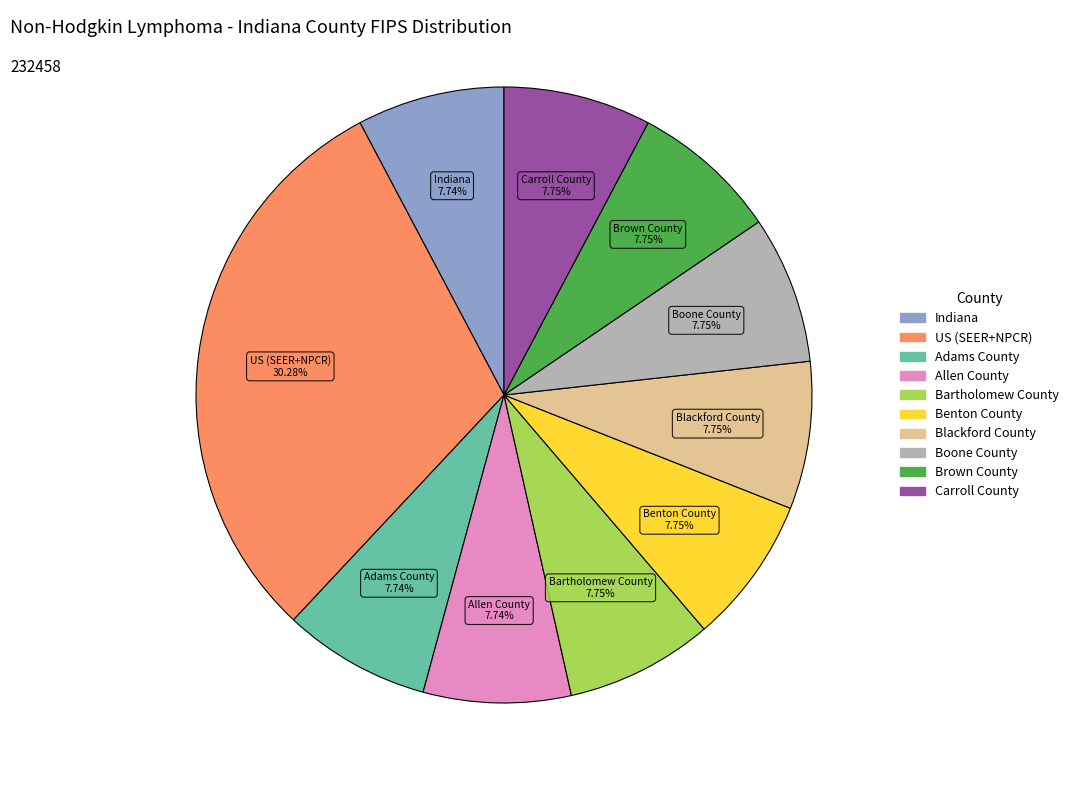

Does Bartholomew County account for over 50% of the chart?

No